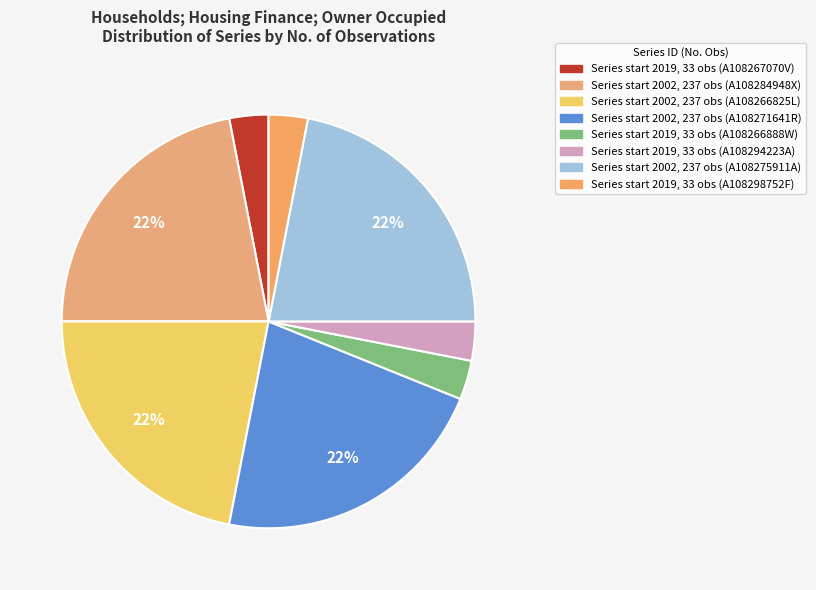

Rank the categories by value from lowest to highest.

A108267070V, A108266888W, A108294223A, A108298752F, A108284948X, A108266825L, A108271641R, A108275911A